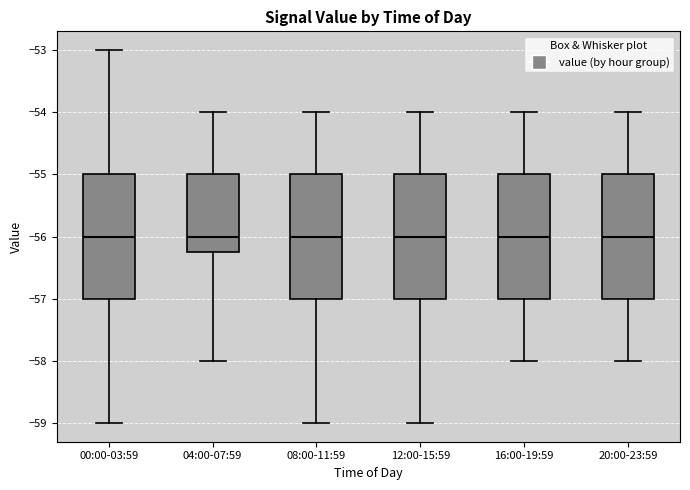

Where does the upper whisker of the box for 04:00-07:59 end on the y-axis? The values are not printed on the chart, so give them approximately, as read against the axis.

-54.0